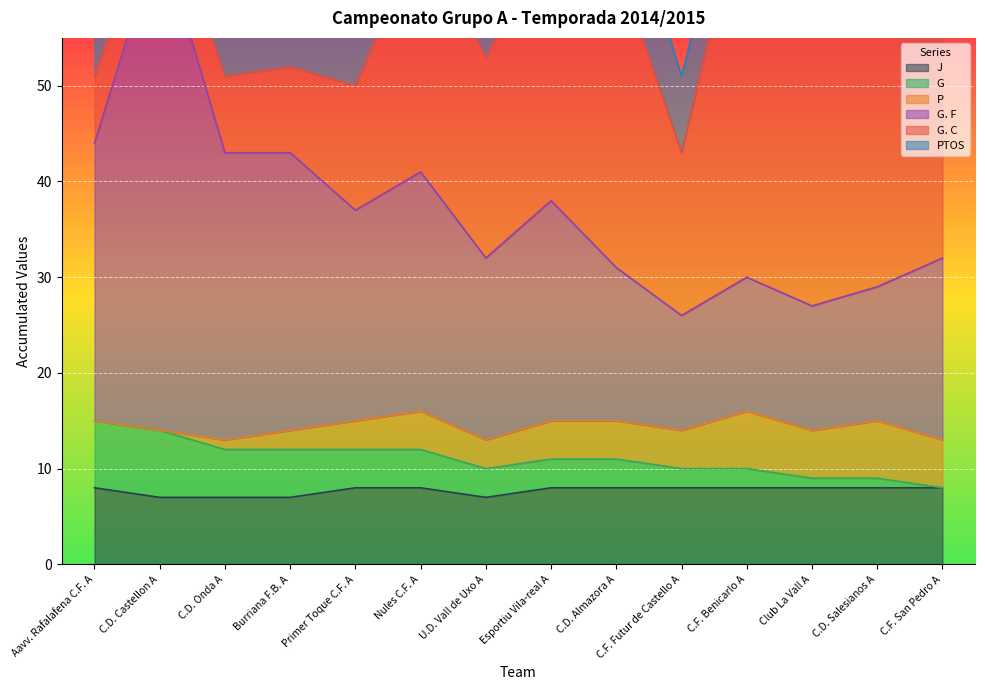

What is the difference between the second highest and second lowest values in the G. F series?

17